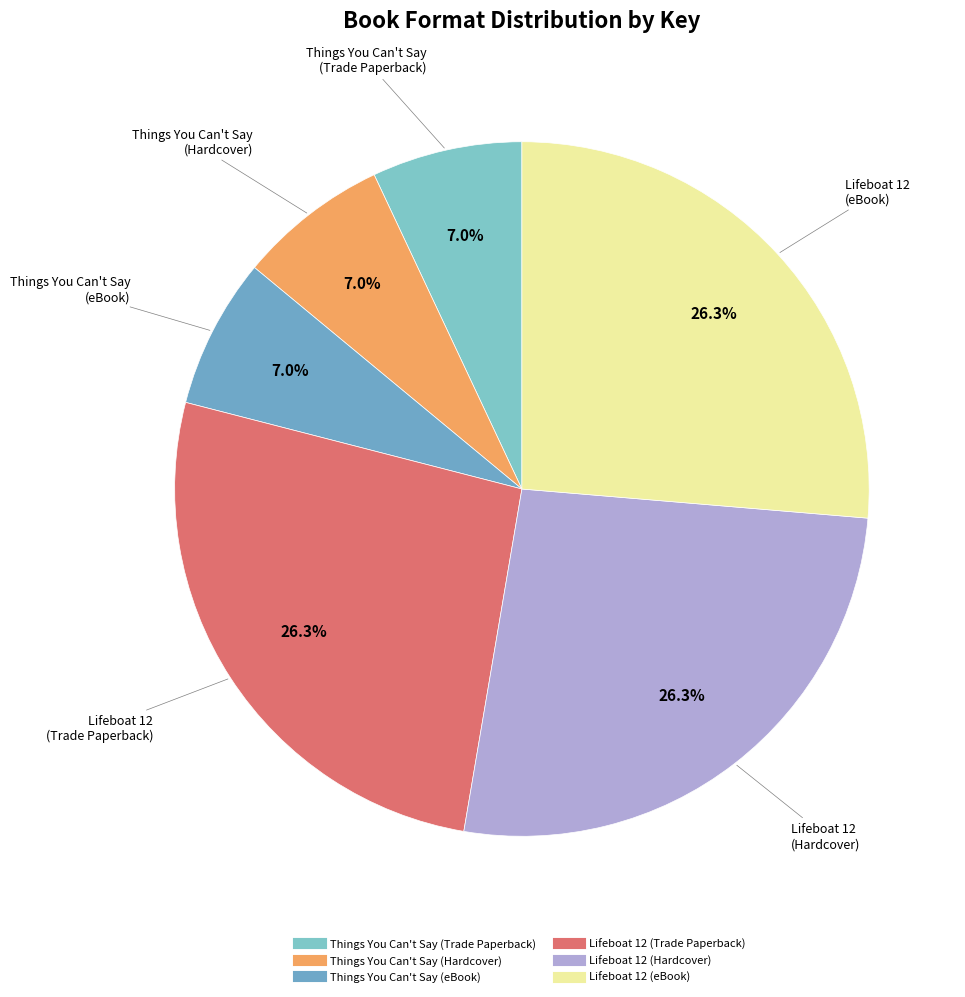

Count the number of slices in the pie.

6